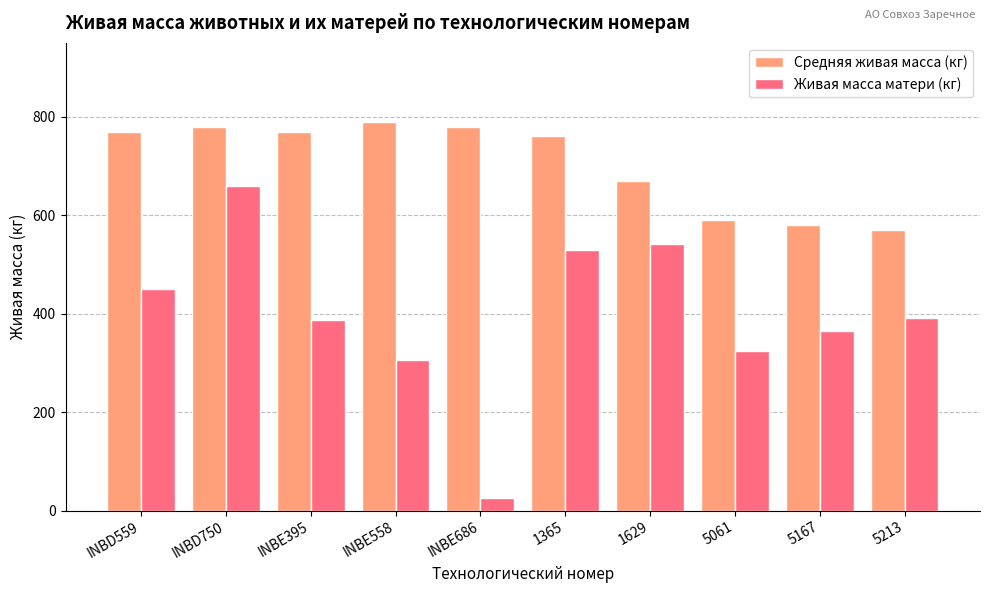

Is it true that Живая масса матери (кг) equals 324 at 5061?

True